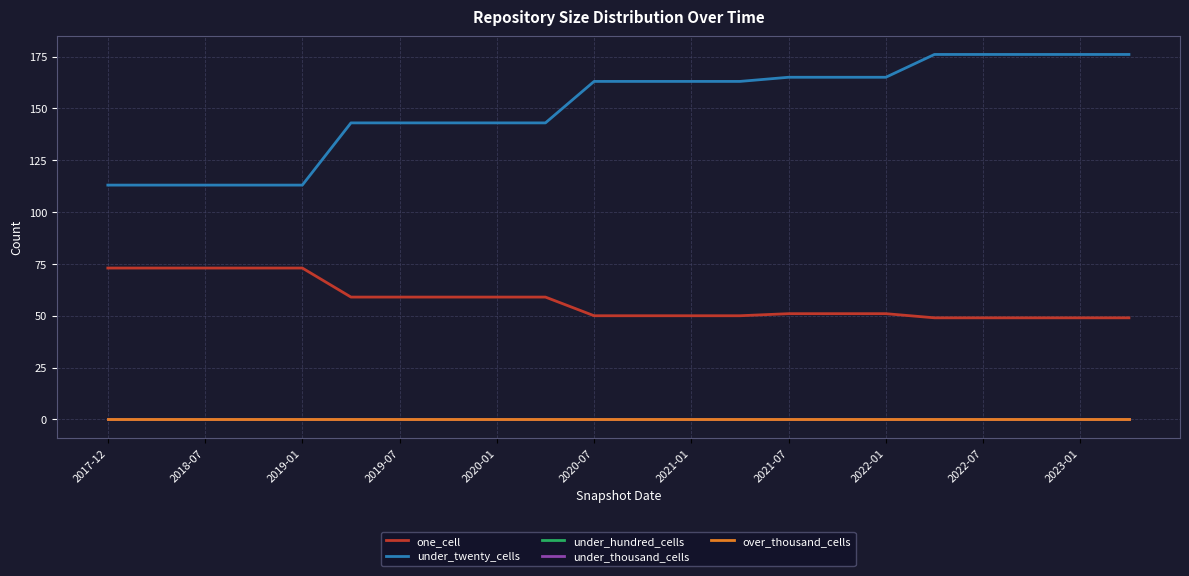

How many lines are shown in the chart?

5